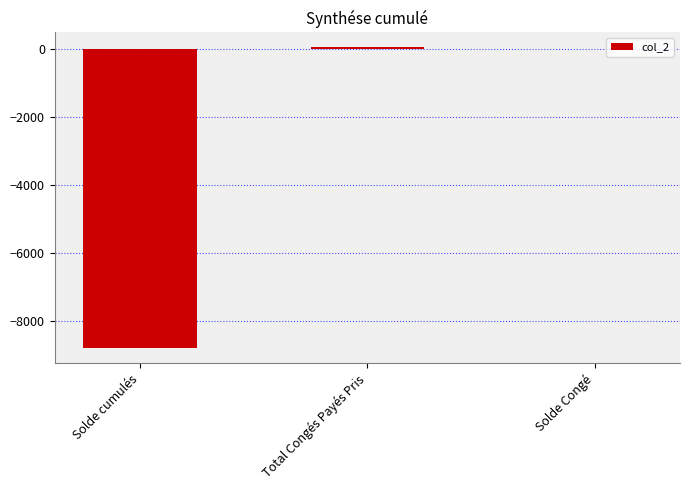

Reading left to right, transcribe all the data shown in this chart.

-8798.8	41.0	-6.6